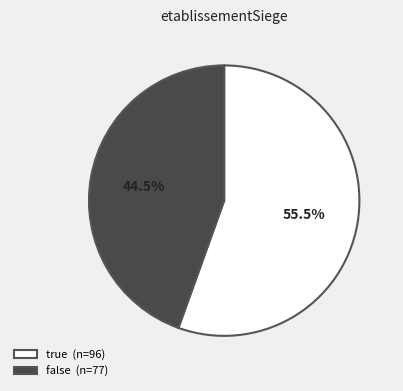

What is the ratio of the value at true (n=96) to the value at false (n=77)?

1.2